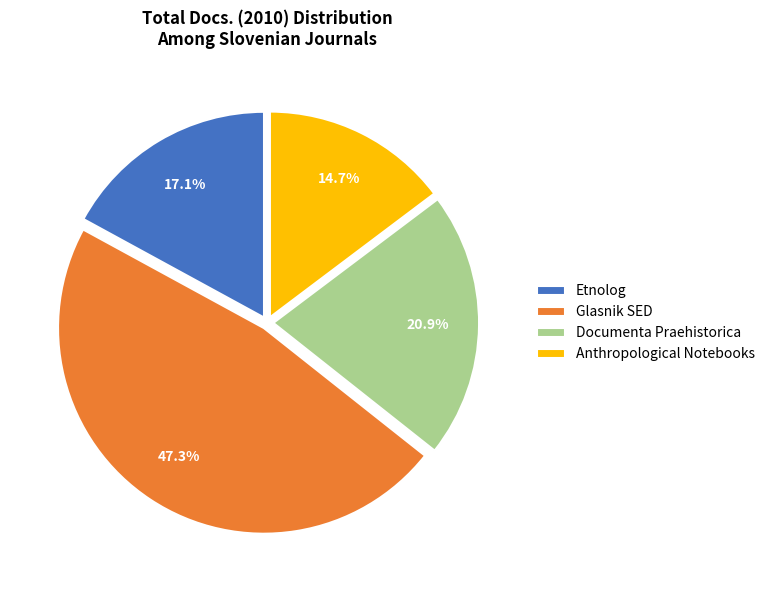

What is the ratio of the value at Etnolog to the value at Documenta Praehistorica?

0.8